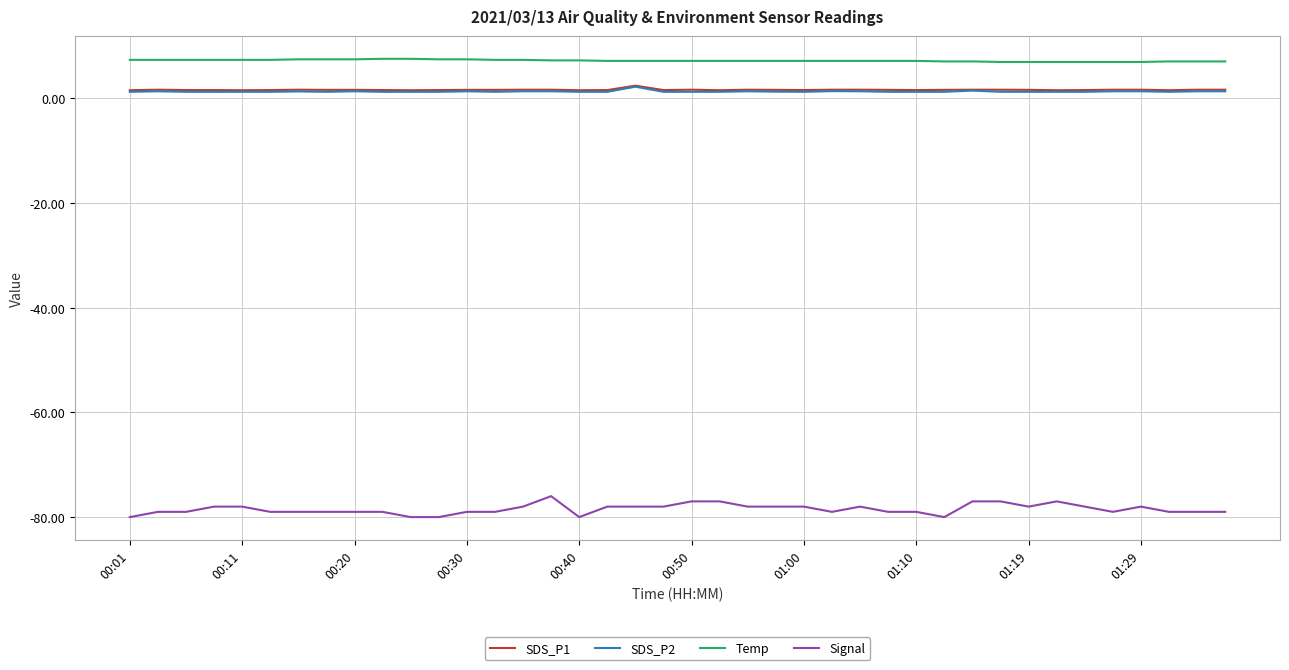

Which series has the largest total across all categories?

Temp